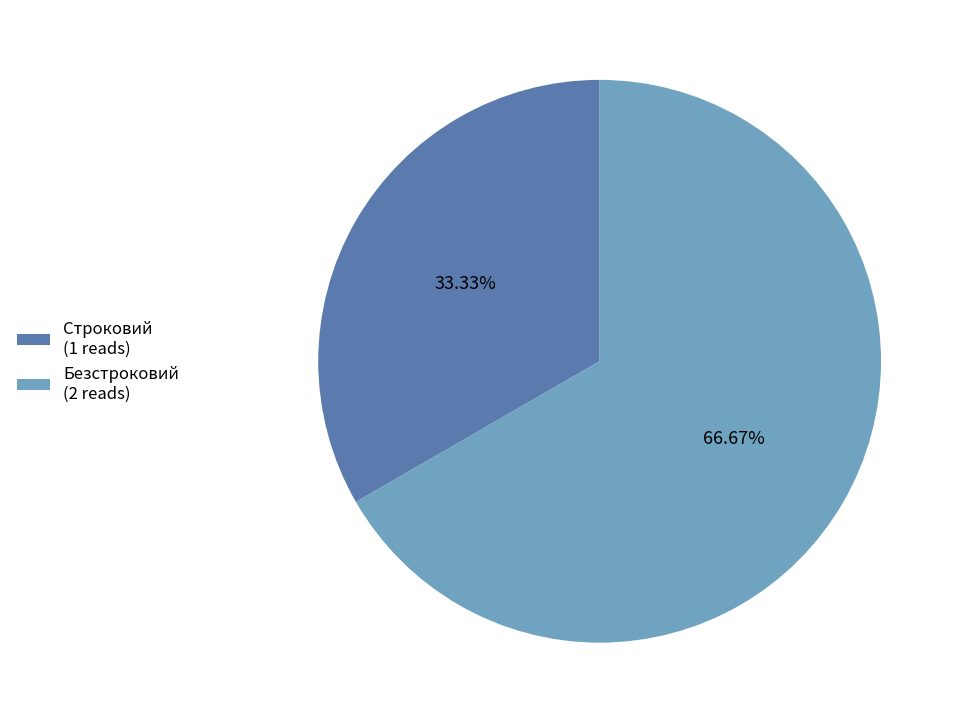

Does Строковий account for over 50% of the chart?

No